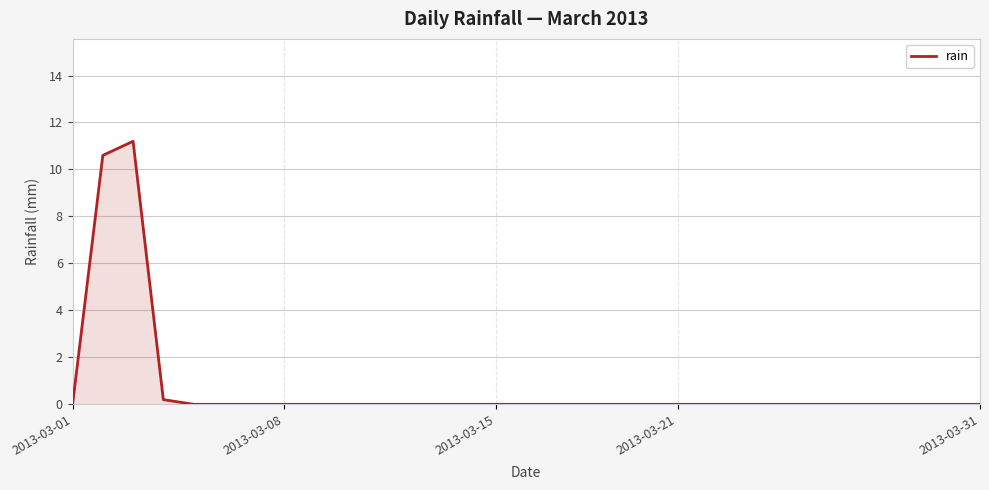

What is the maximum value shown in the chart?

11.2